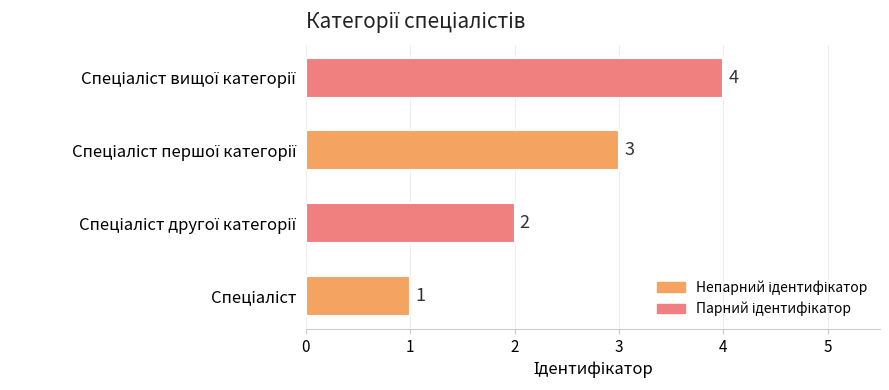

What is the difference between the maximum and minimum values?

3